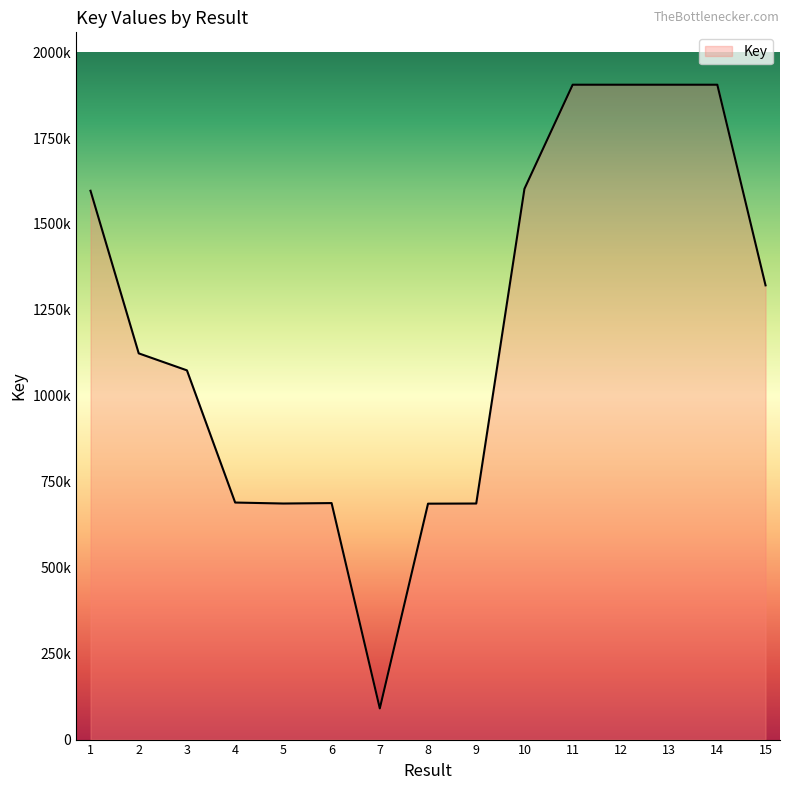

Does the chart have visible grid lines?

No